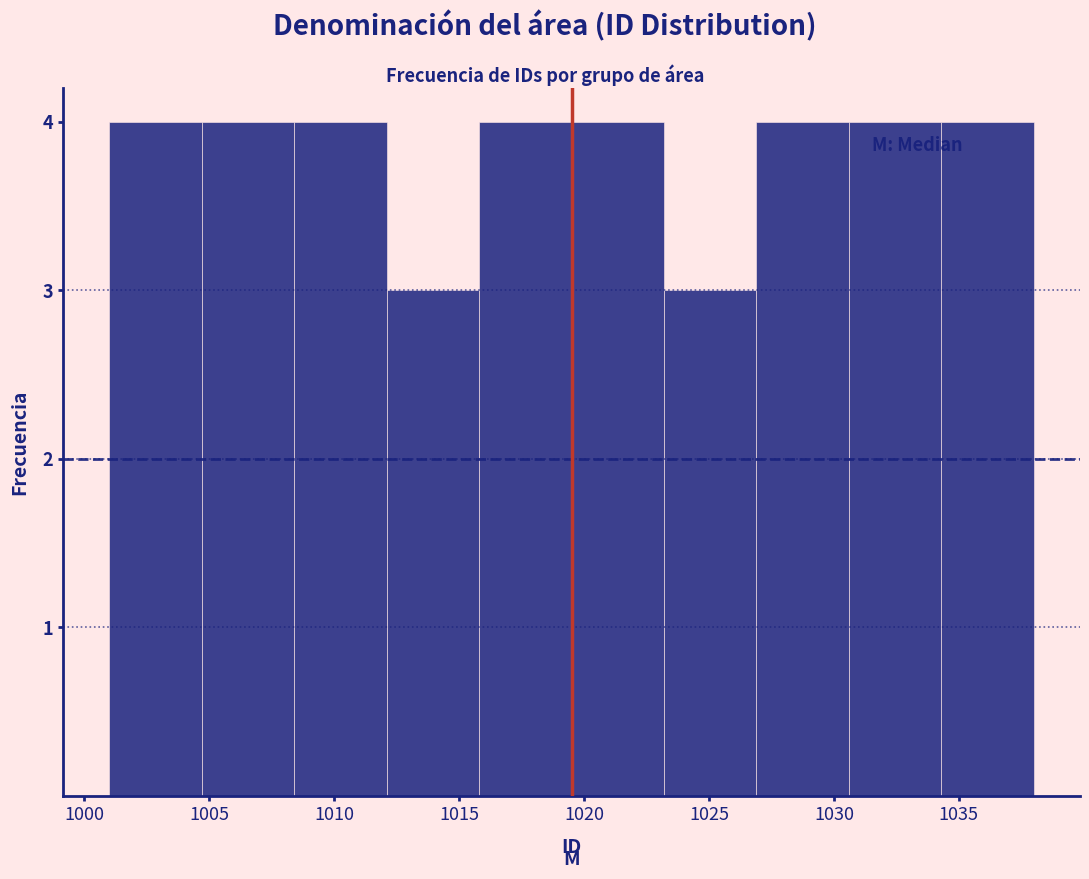

Reading left to right, list every bar in this chart as the range it spans on the x-axis followed by its height. Neither the bar edges nor the heights are printed on the chart, so give them approximately, as read against the axes.

1001.0 to 1004.7: 4
1004.7 to 1008.4: 4
1008.4 to 1012.1: 4
1012.1 to 1015.8: 3
1015.8 to 1019.5: 4
1019.5 to 1023.2: 4
1023.2 to 1026.9: 3
1026.9 to 1030.6: 4
1030.6 to 1034.3: 4
1034.3 to 1038.0: 4